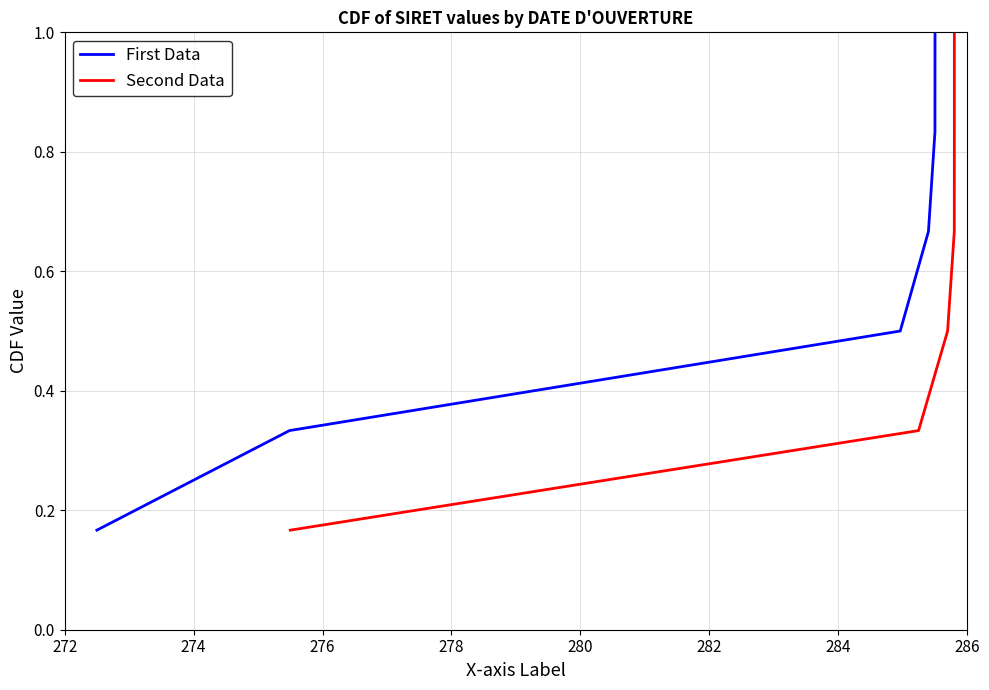

What is the value of the Second Data point at the 1st from the left?

0.2